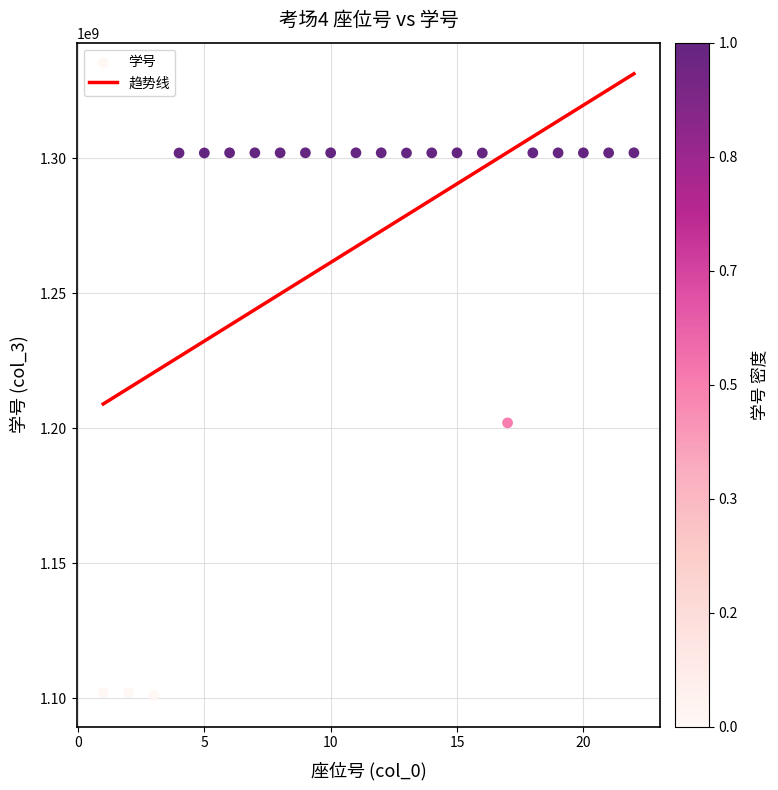

What is the range of Y values (max minus min)?

201079923